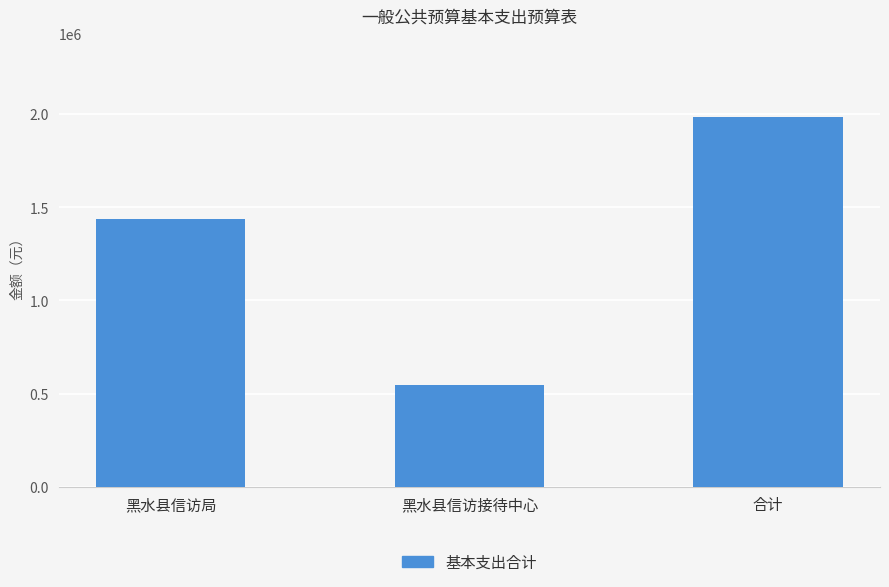

What is the average value?

1322595.6